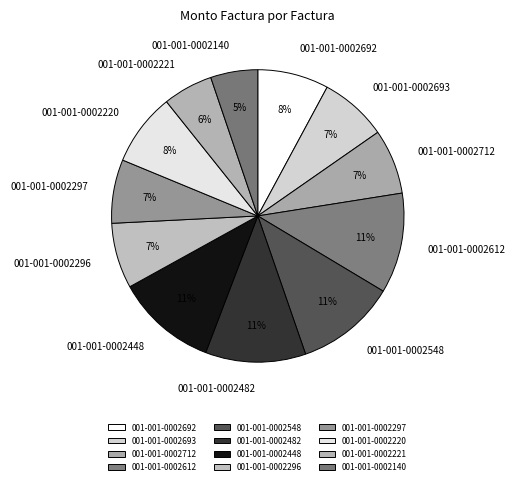

To the nearest percent, what is the difference between the 001-001-0002220 and 001-001-0002712 slice percentages?

1%